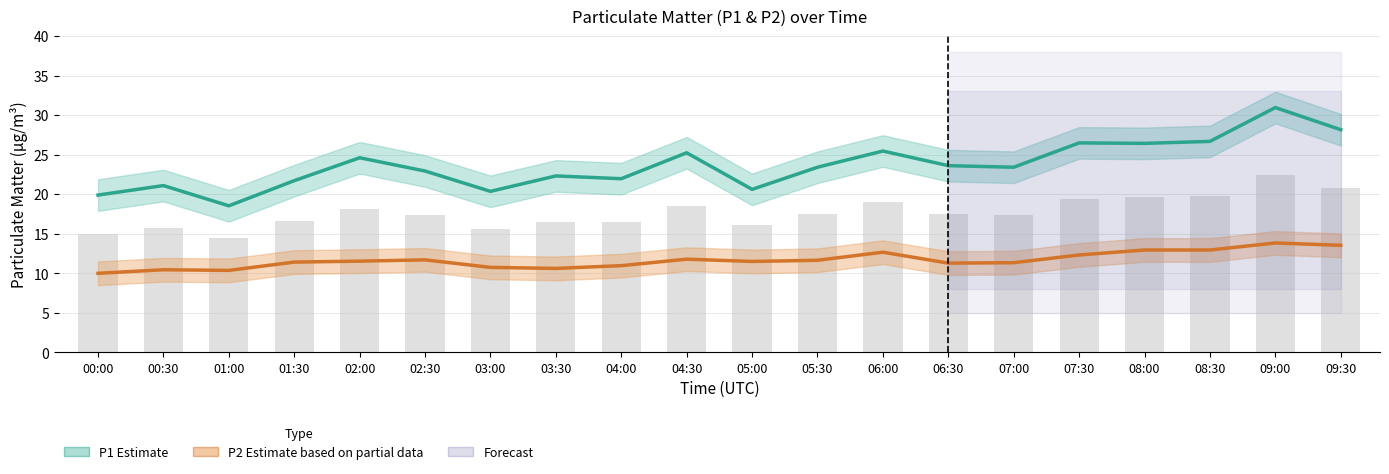

What is the value of the P1 (Estimate) bar at the 4th from the left?

21.7